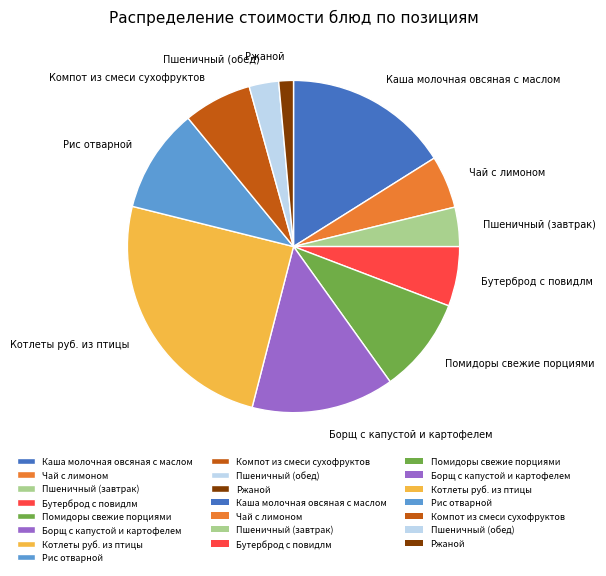

Which slice is the smallest?

Ржаной